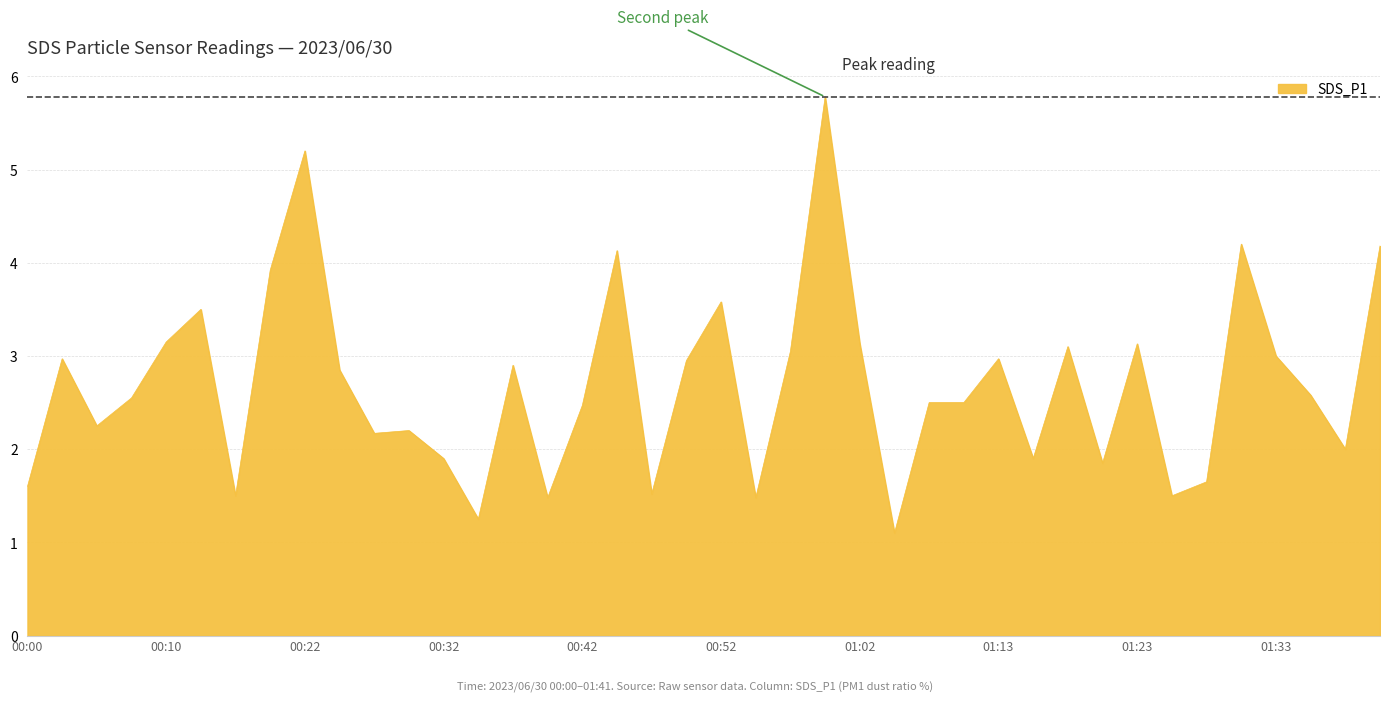

What is the difference between the maximum and minimum values?

4.7